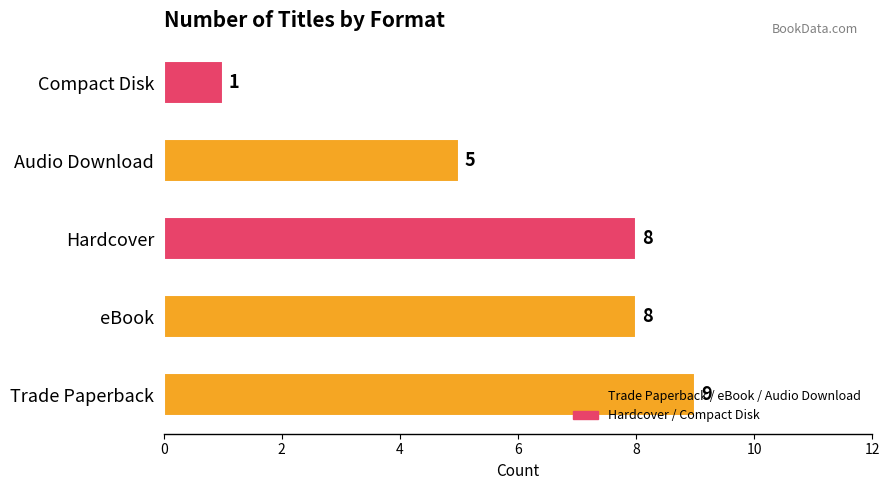

The value at Audio Download is 2. True or false?

False